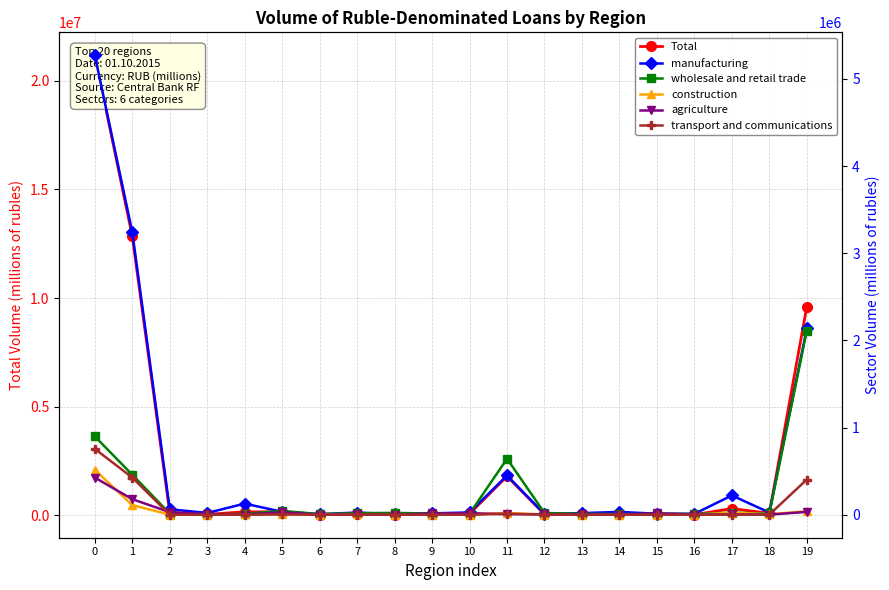

What is the difference between the maximum and minimum values in the transport and communications series?

755924